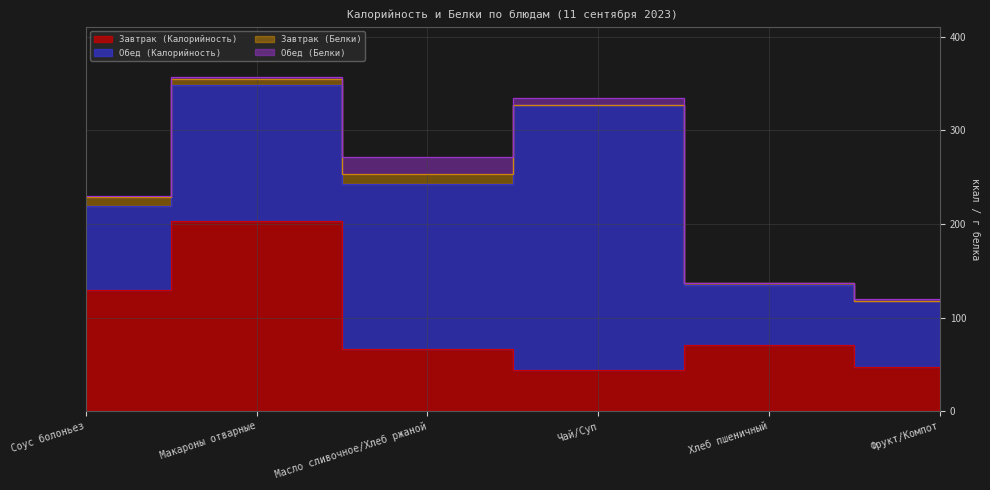

At which category is the sum across all series the highest?

Макароны отварные